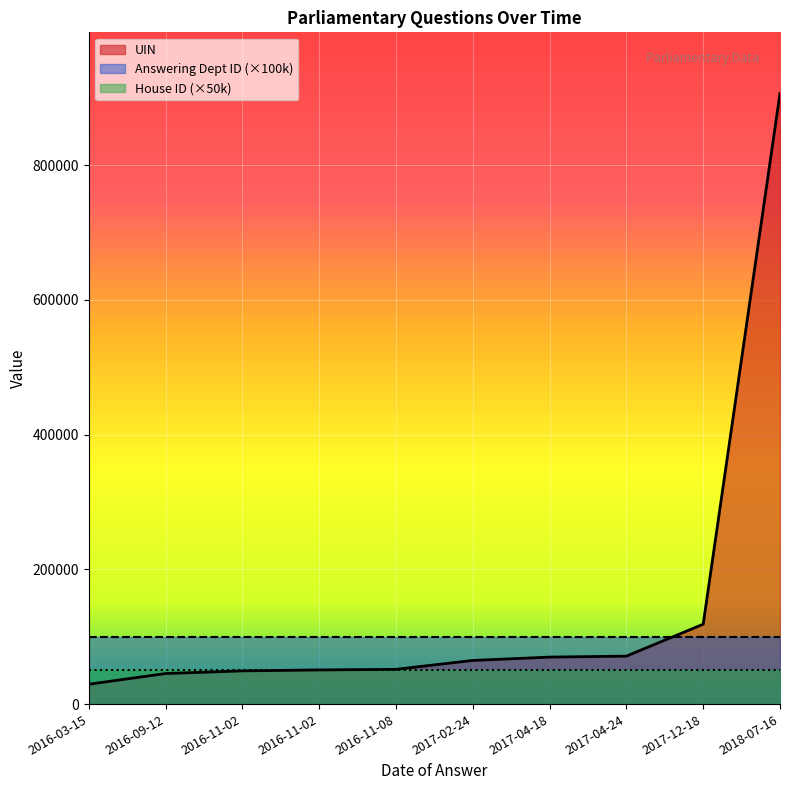

How many values in the UIN series are below 64777?

5